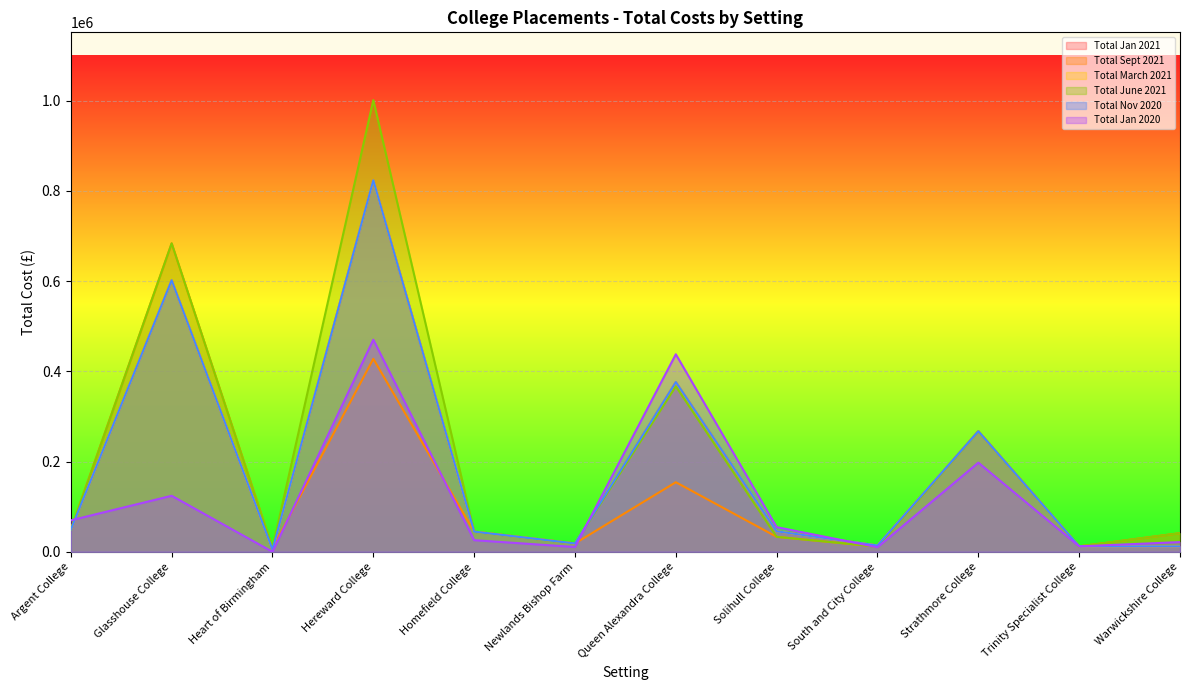

What is the average value of the Total Jan 2021 series?

189111.7